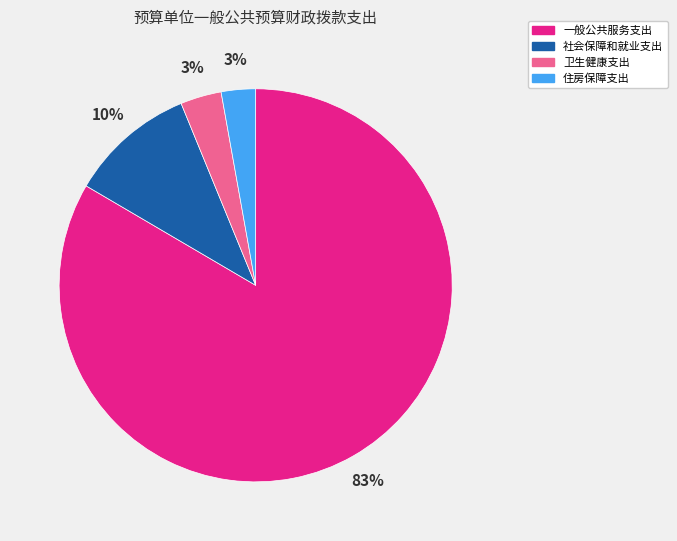

To the nearest percent, what is the combined percentage of 住房保障支出 and 社会保障和就业支出?

13%